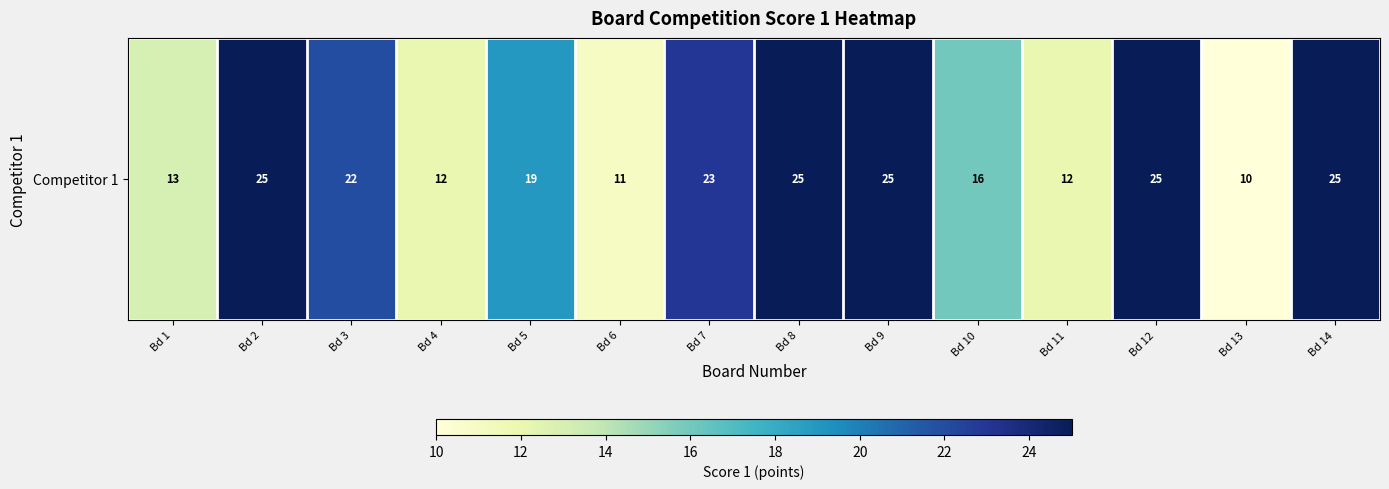

What is the sum of all values?

263